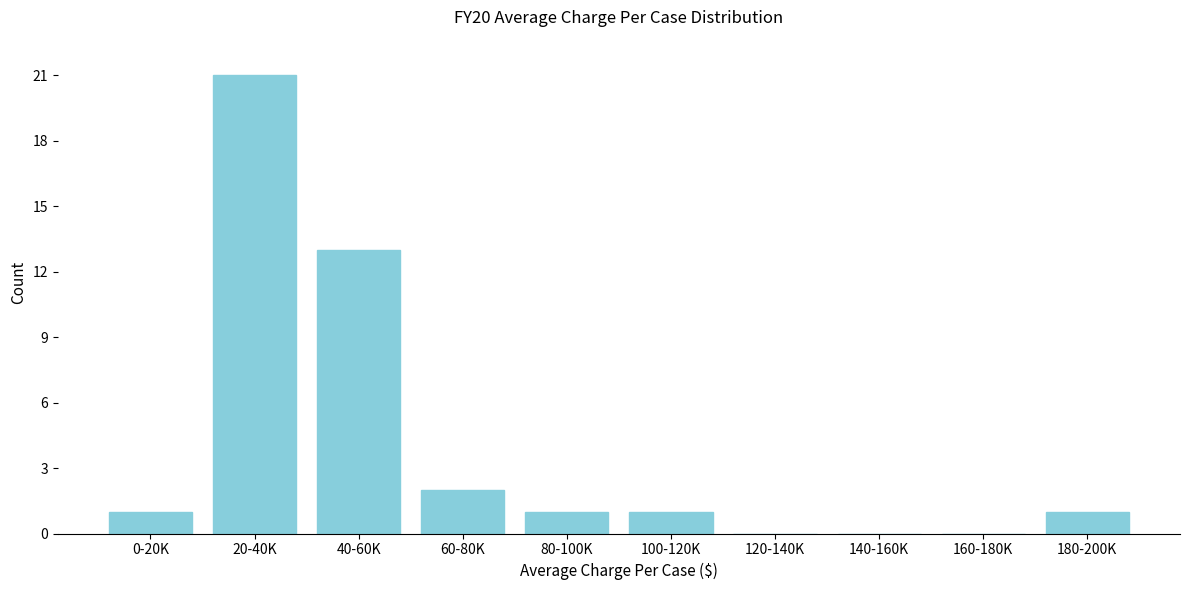

Where is the data nearest to the value 10?

40-60K